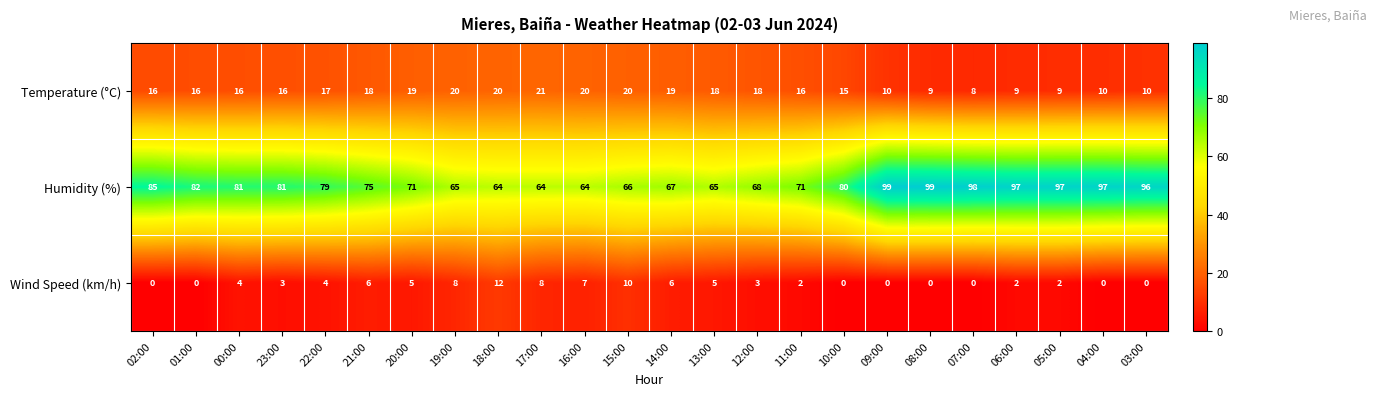

At which category is the sum across all series the highest?

09:00